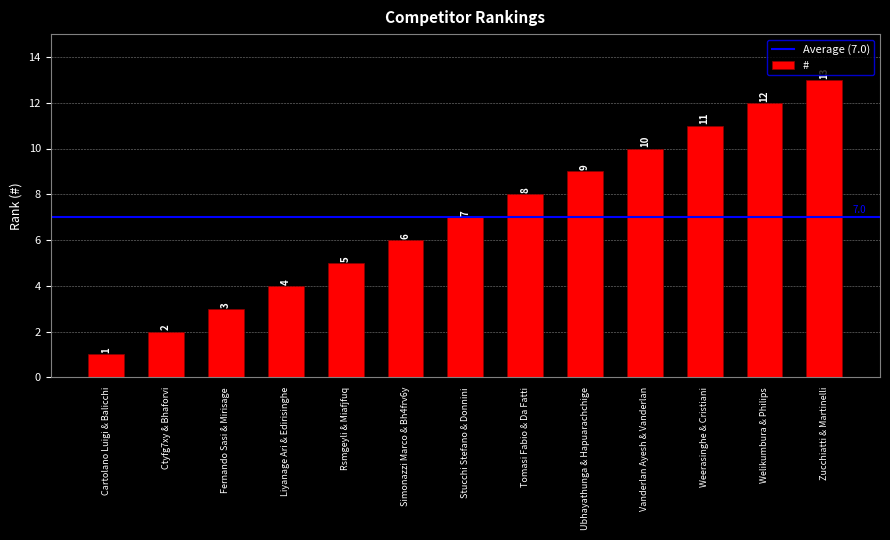

At which label is the value closest to 7?

Stucchi Stefano & Donnini